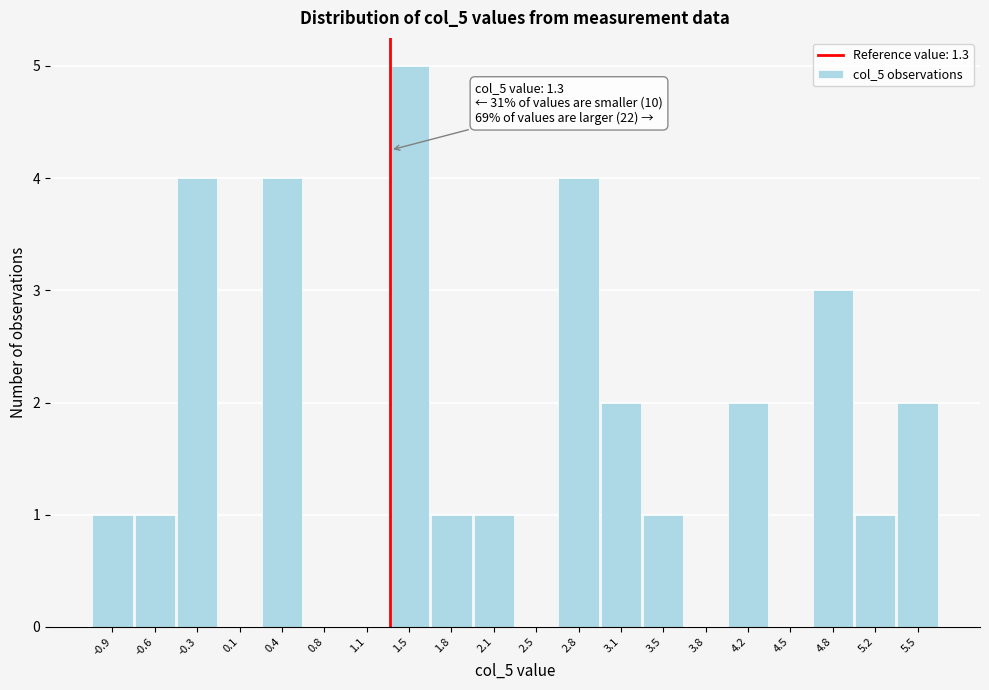

Which range on the x-axis has the tallest bar?

1.28 to 1.62